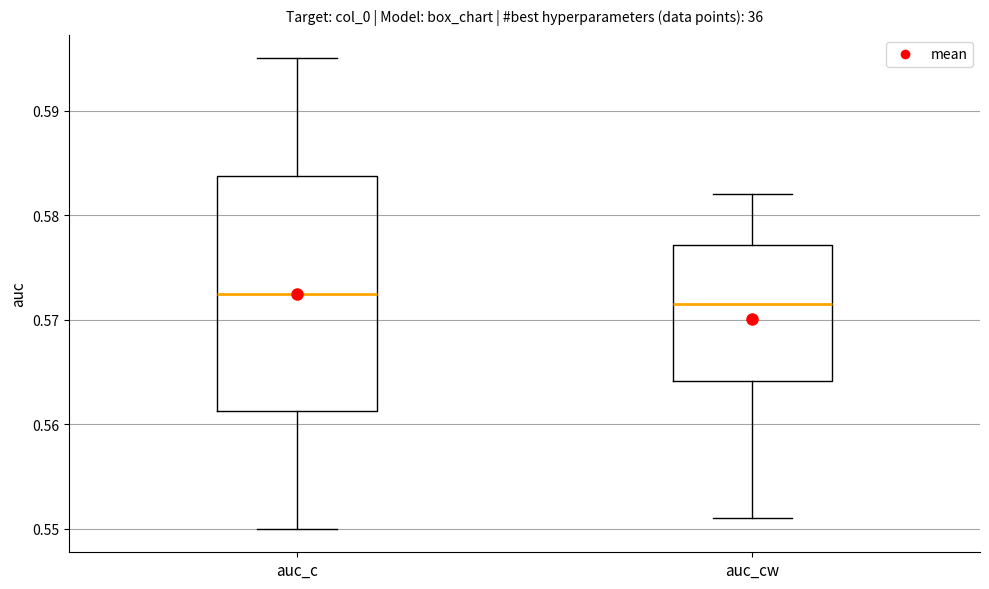

Reading left to right, read every box against the y-axis: the position of its median line, the range the box covers, and the ends of its whiskers. The values are not printed on the chart, so give them approximately, as read against the axis.

auc_c: median 0.573, box 0.561 to 0.584, whiskers 0.550 to 0.595
auc_cw: median 0.571, box 0.564 to 0.577, whiskers 0.551 to 0.582